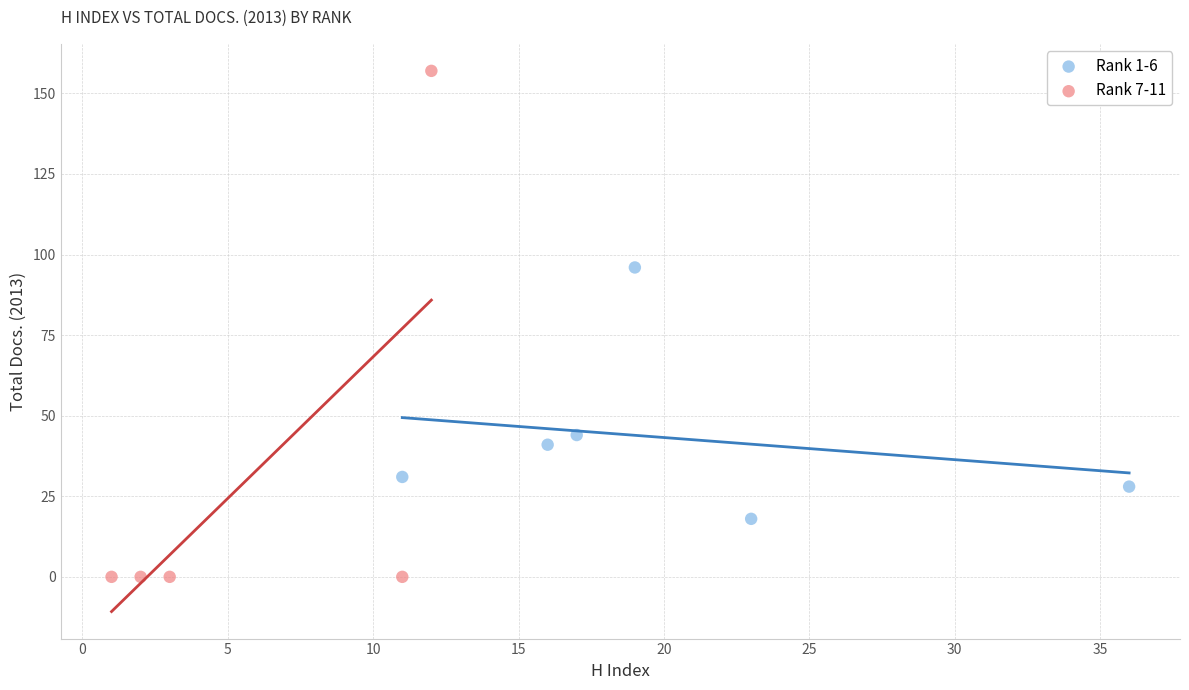

Which series reaches the minimum Y coordinate?

Rank 7-11